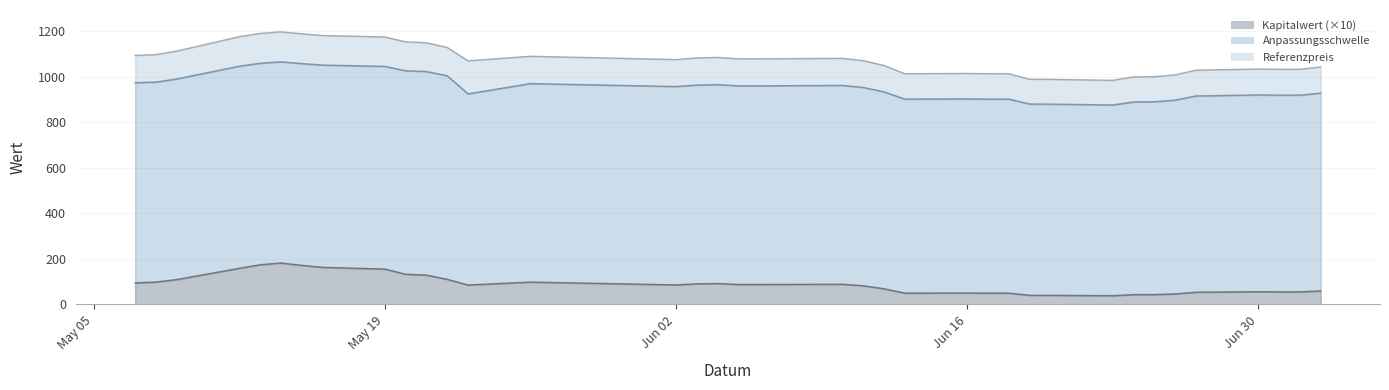

True or false: Anpassungsschwelle and Kapitalwert cross at least once.

False